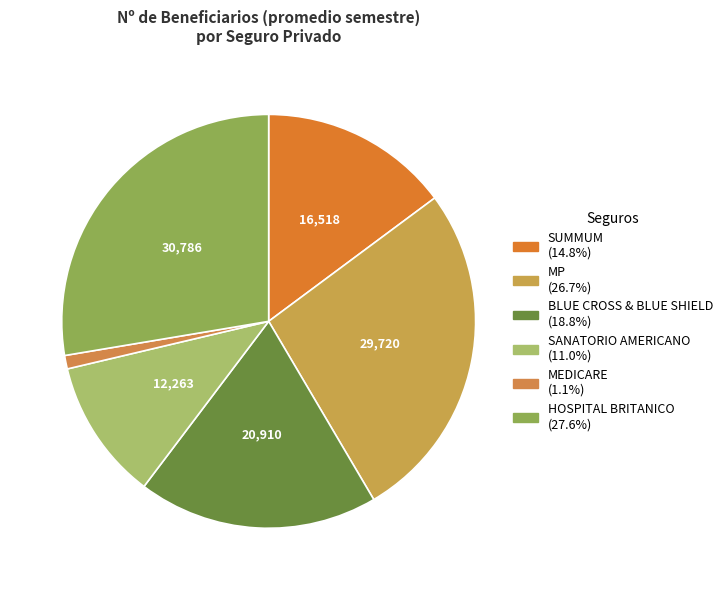

Which category has the biggest portion of the pie?

HOSPITAL BRITANICO